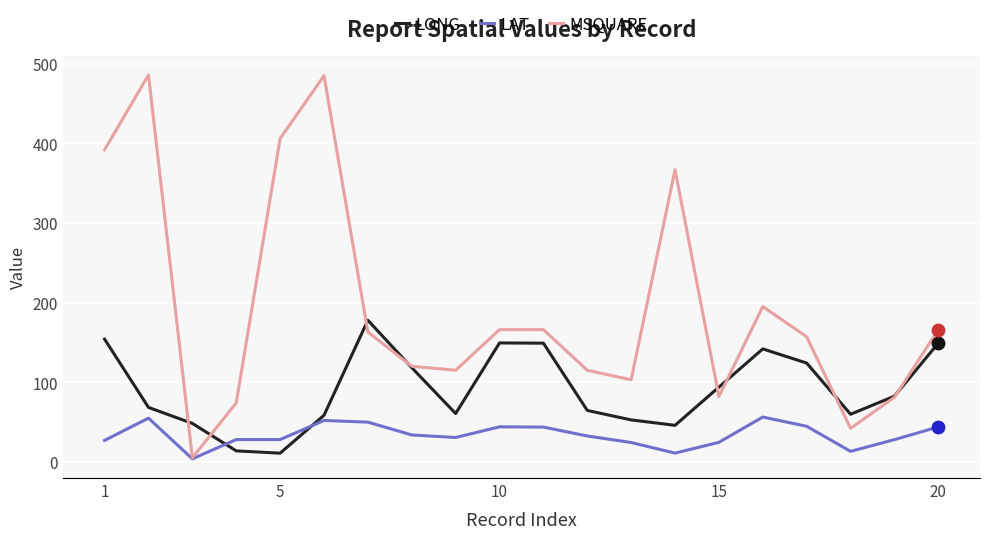

Which series has the largest total across all categories?

MSQUARE